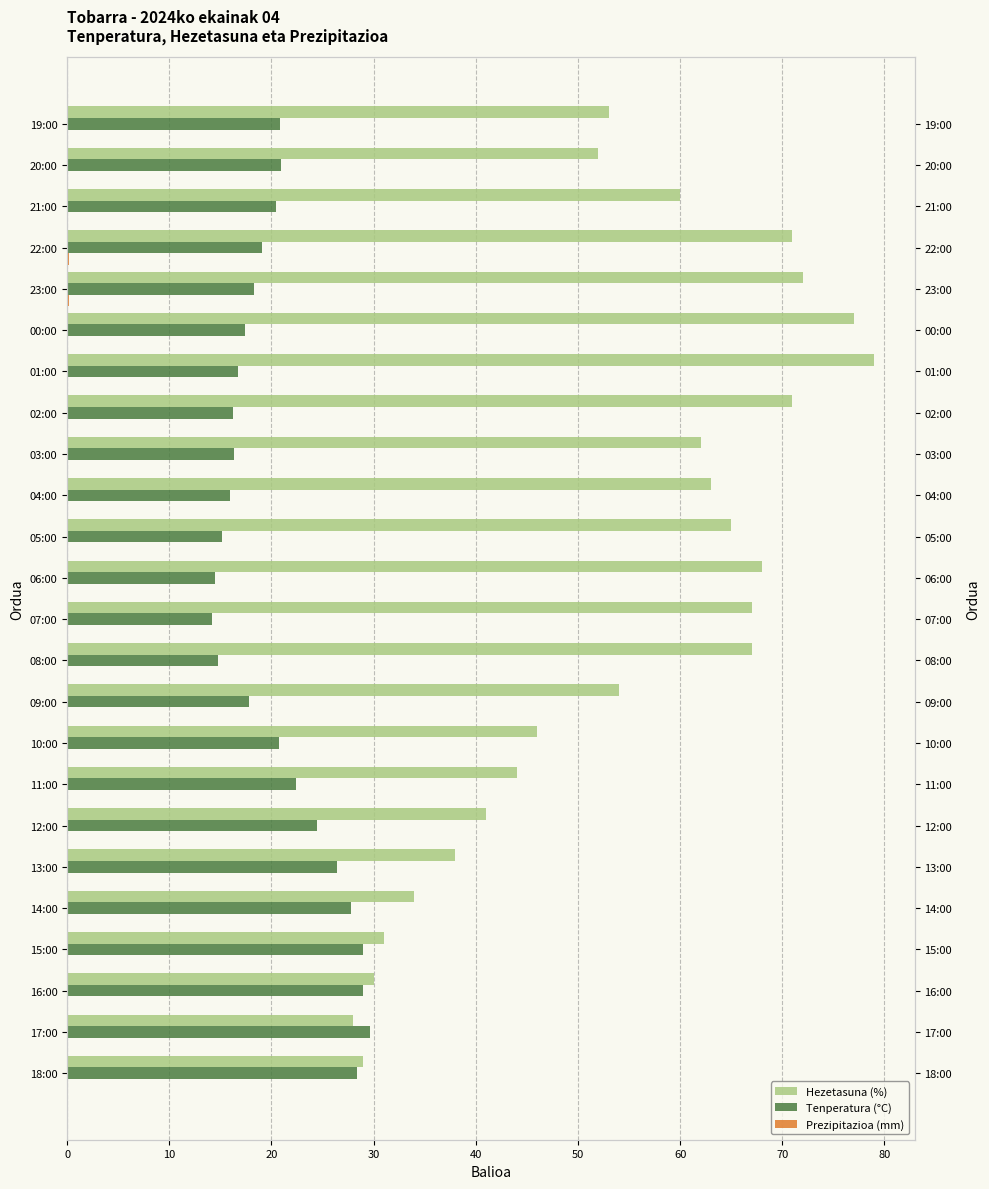

Does the chart contain stacked bars?

No